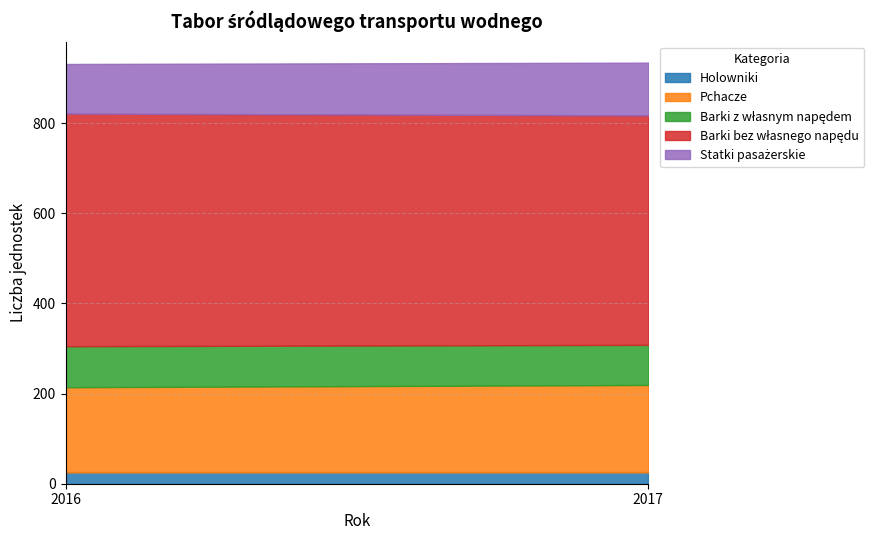

Which series has the widest spread of values?

Barki bez własnego napędu